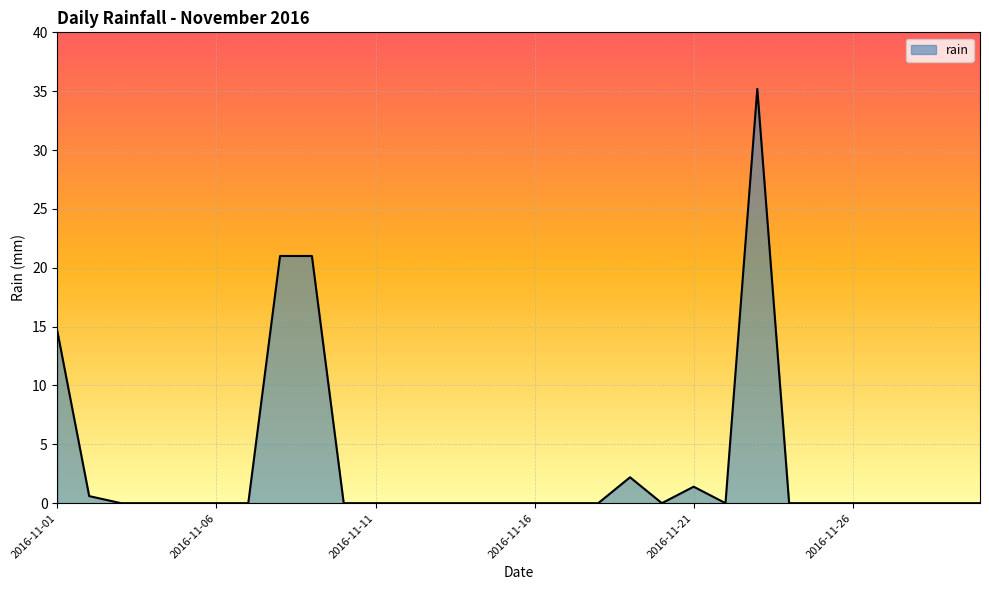

Does the chart have visible grid lines?

Yes